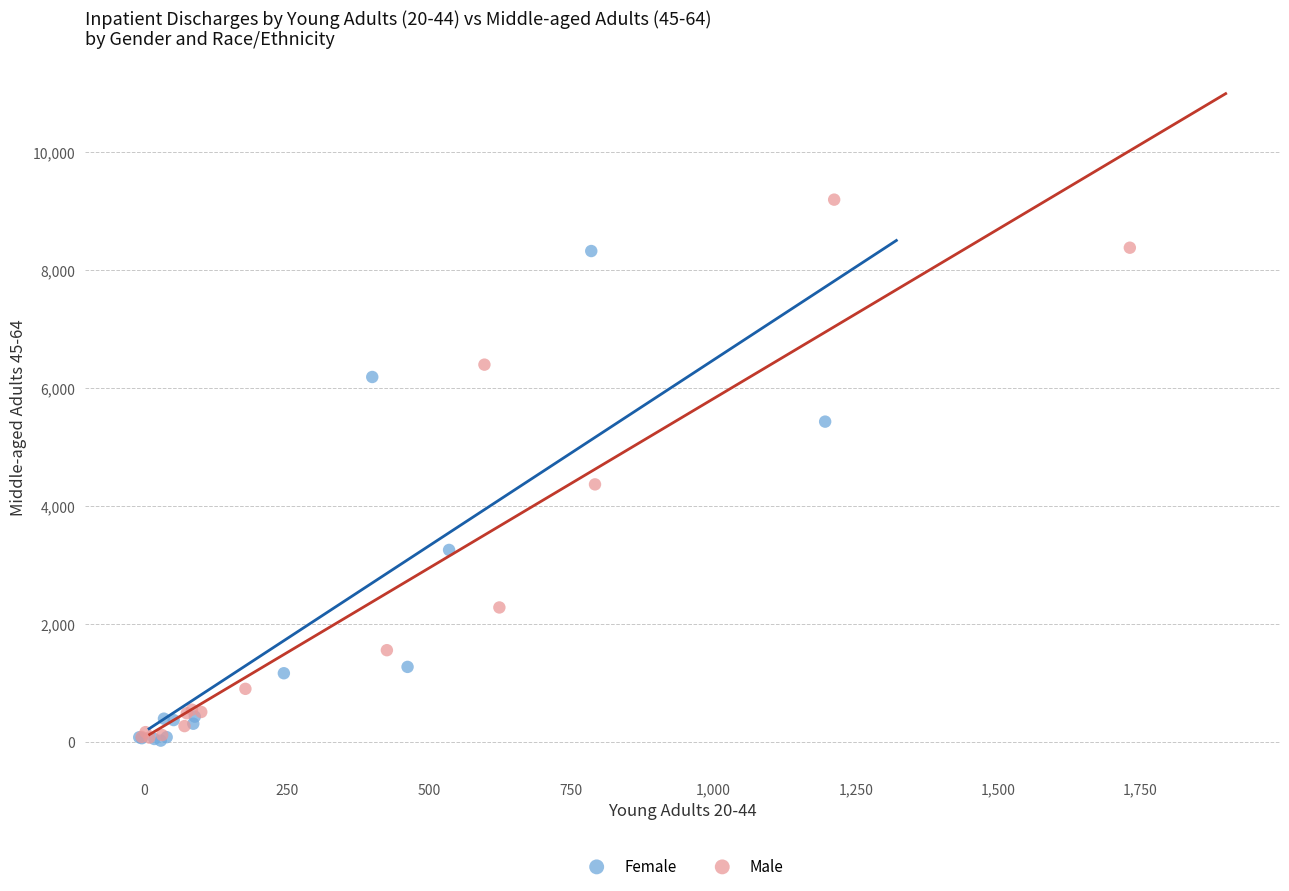

Which series has the widest spread of Y values?

Male